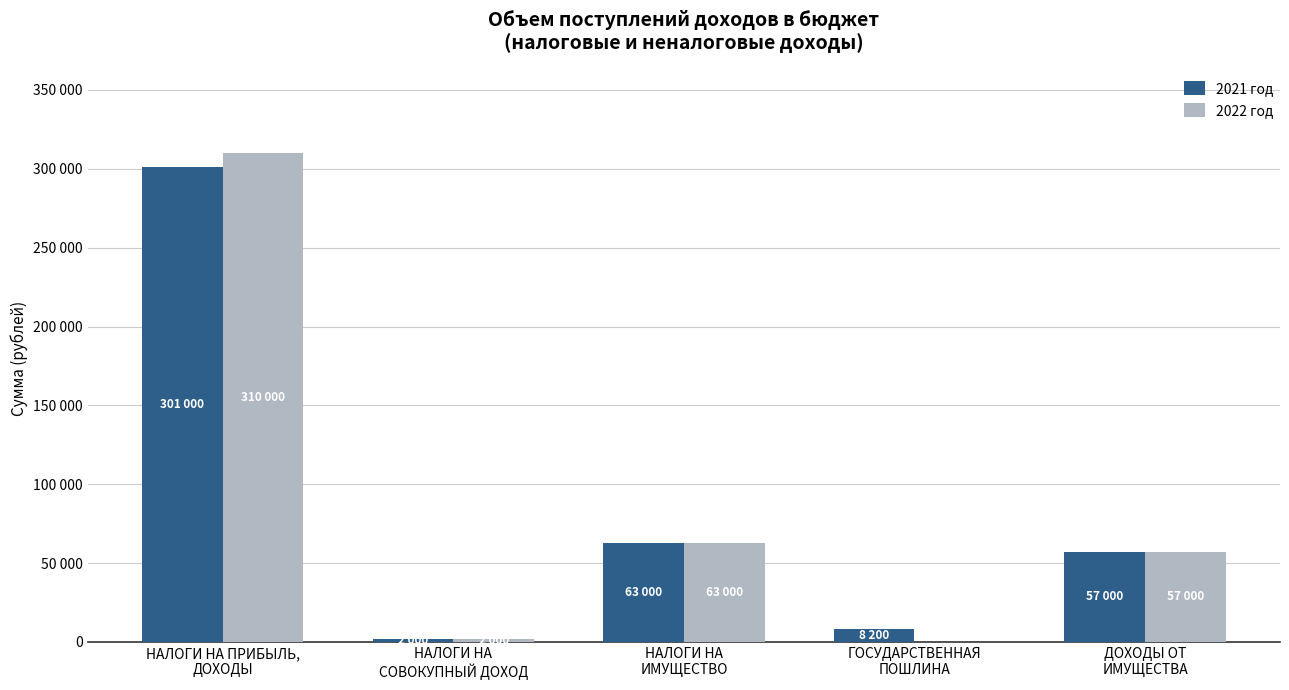

What are all the series names shown in the legend?

2021 год, 2022 год